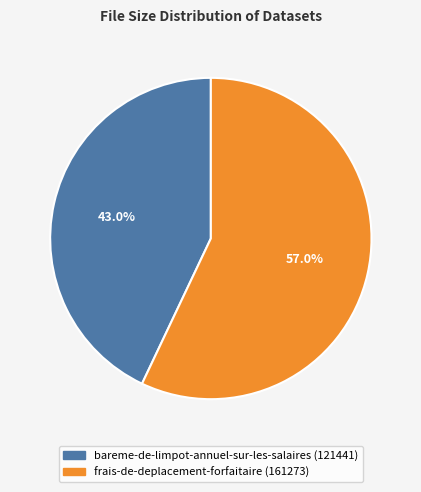

Which category has the biggest portion of the pie?

frais-de-deplacement-forfaitaire (161273)